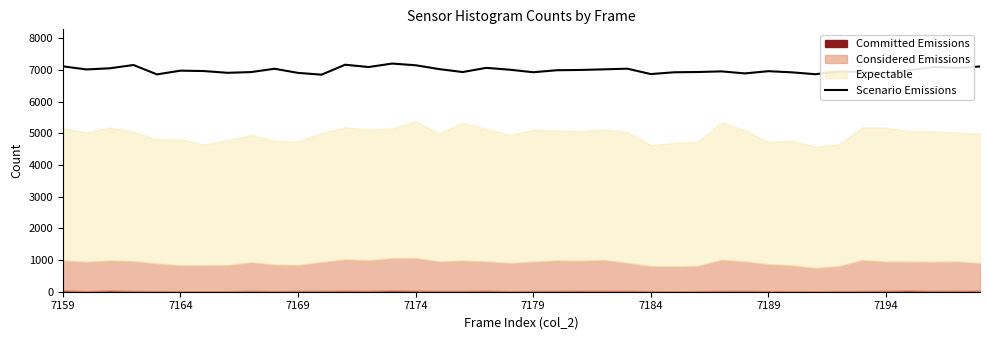

How many lines are shown in the chart?

1